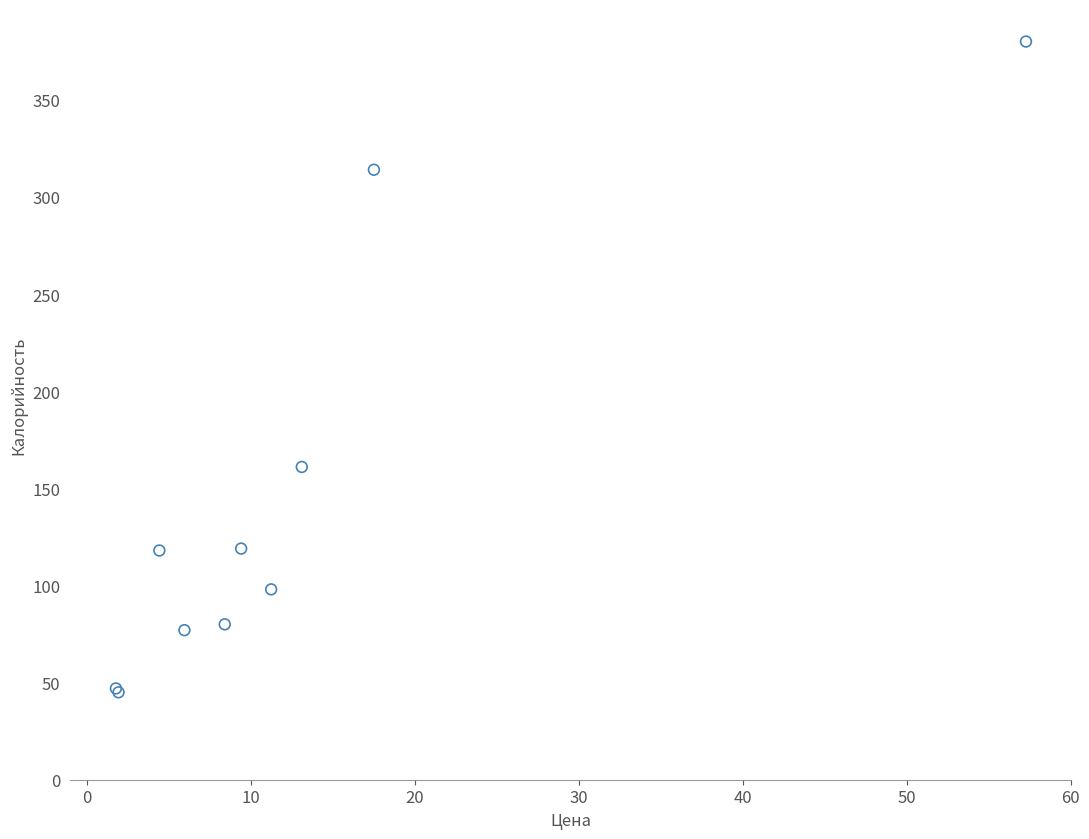

What Y value in the scatter plot is closest to 212?

161